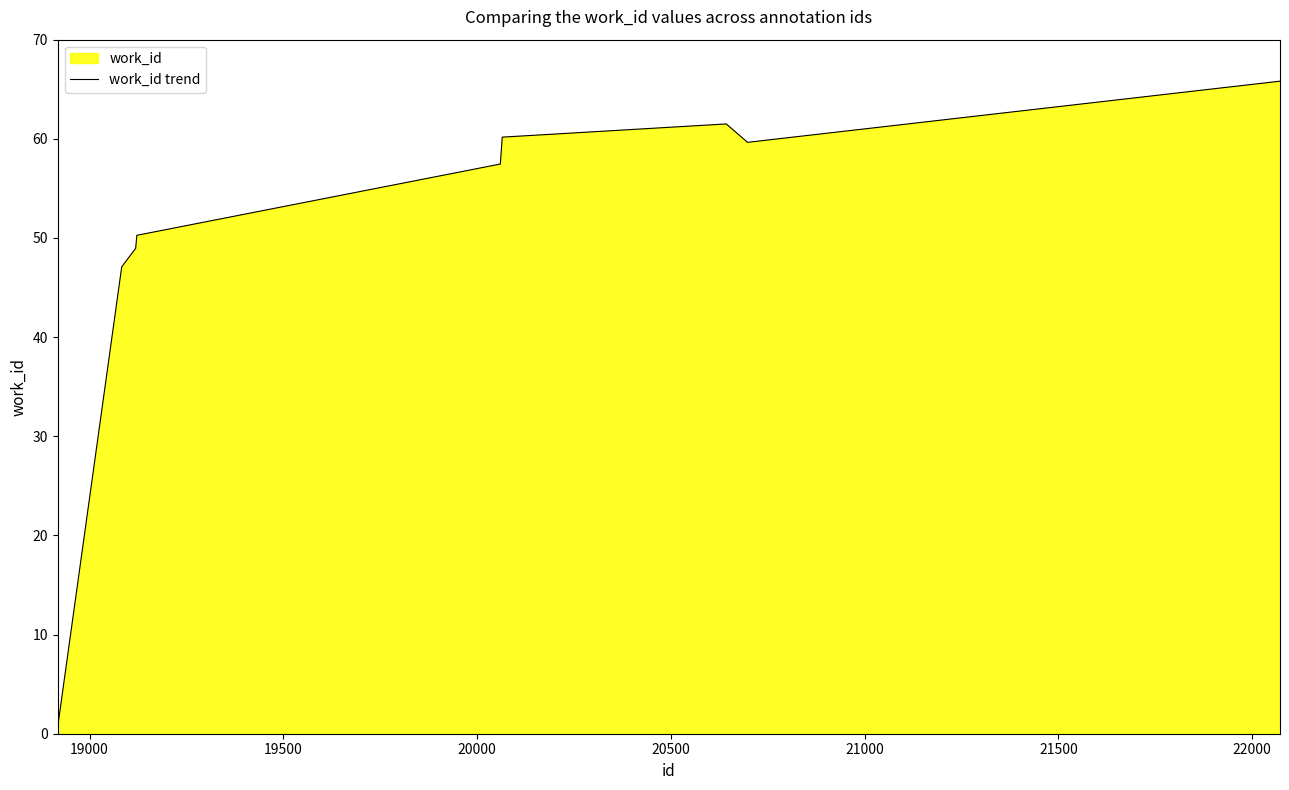

What is the maximum value shown in the chart?

65.8